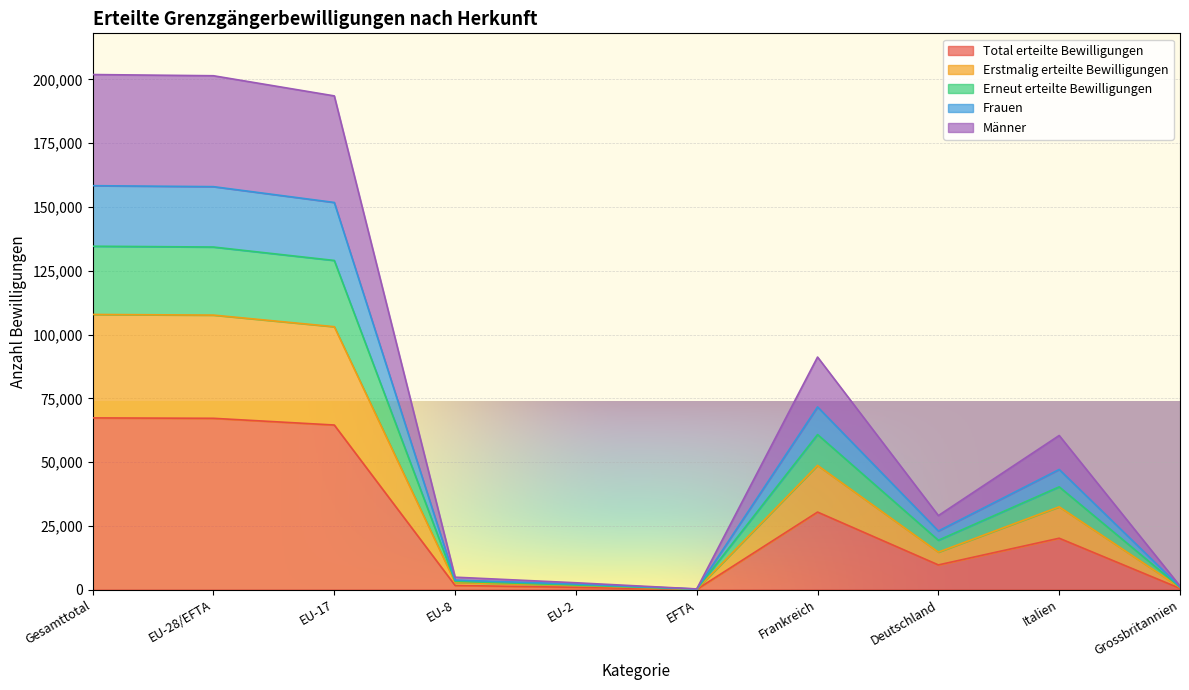

True or false: Erneut erteilte Bewilligungen and Total erteilte Bewilligungen cross at least once.

False